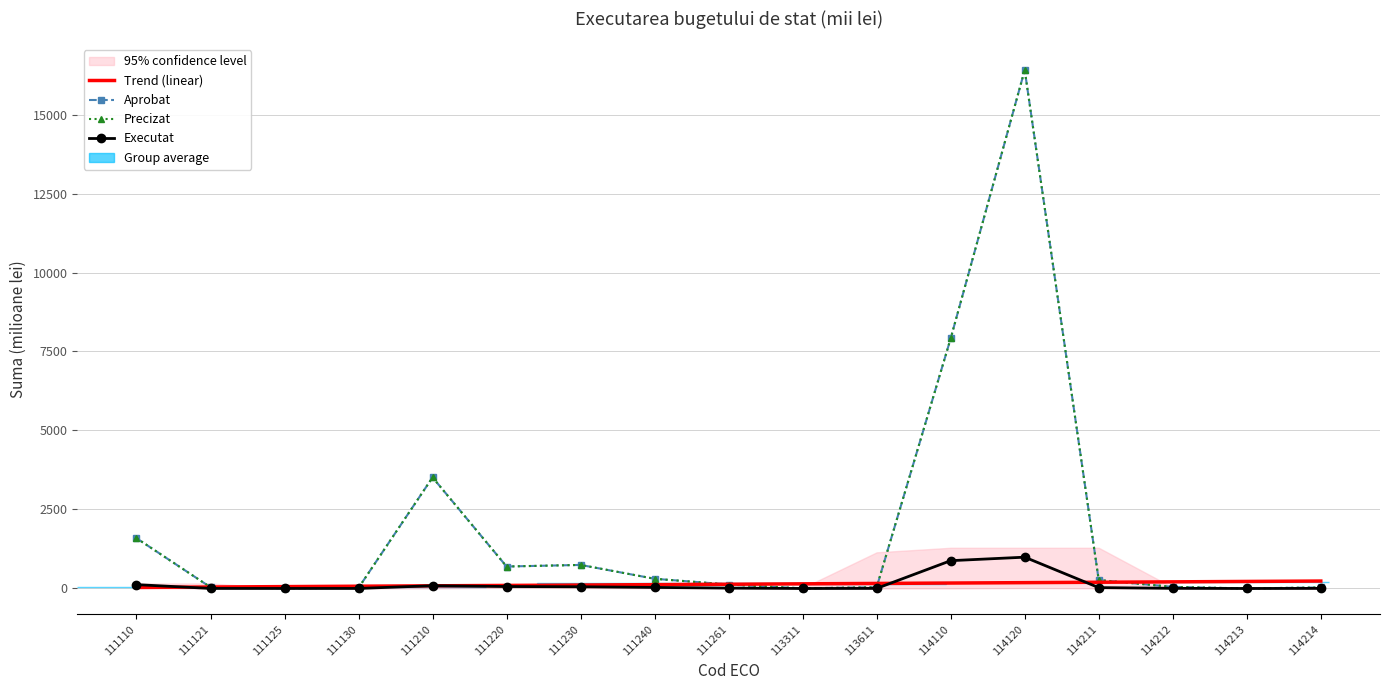

What is the value of the Executat point at the 17th from the left?

3.0